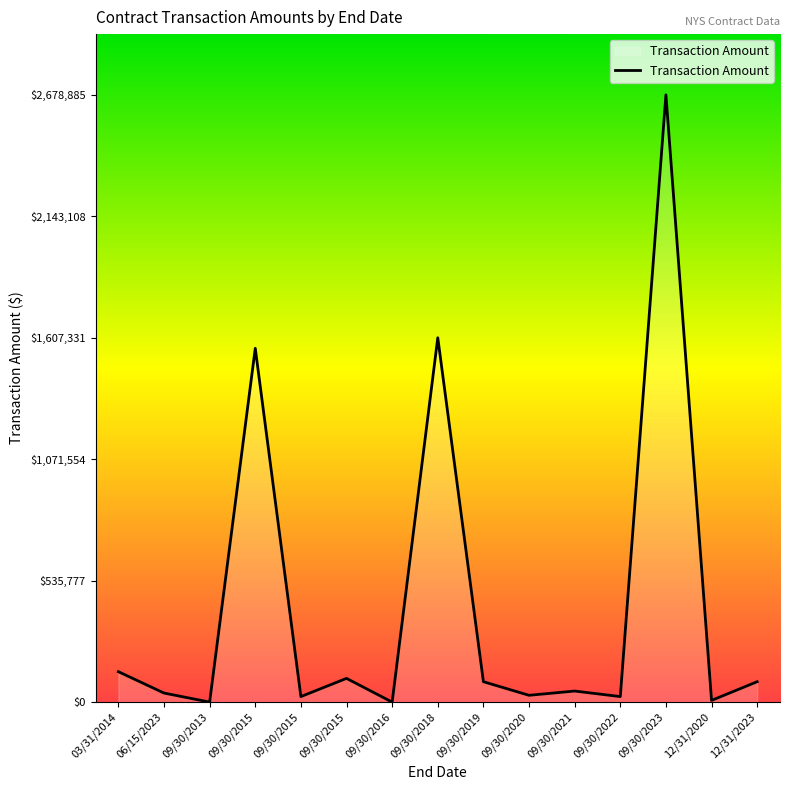

Where does the data first go above 48780?

03/31/2014